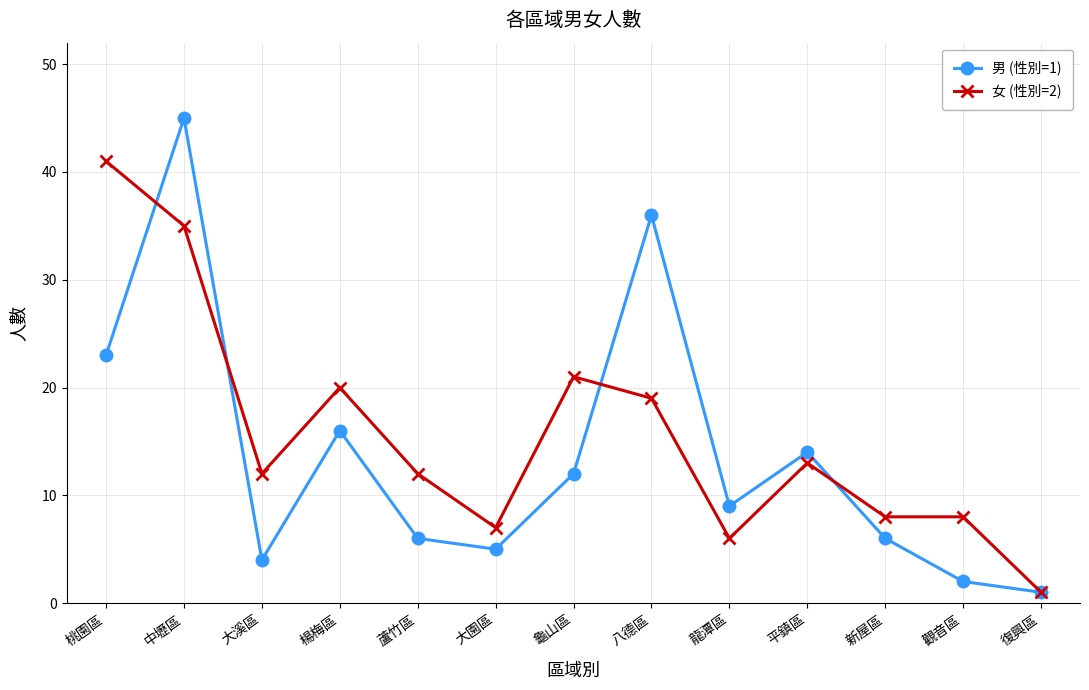

Does the chart have visible grid lines?

Yes